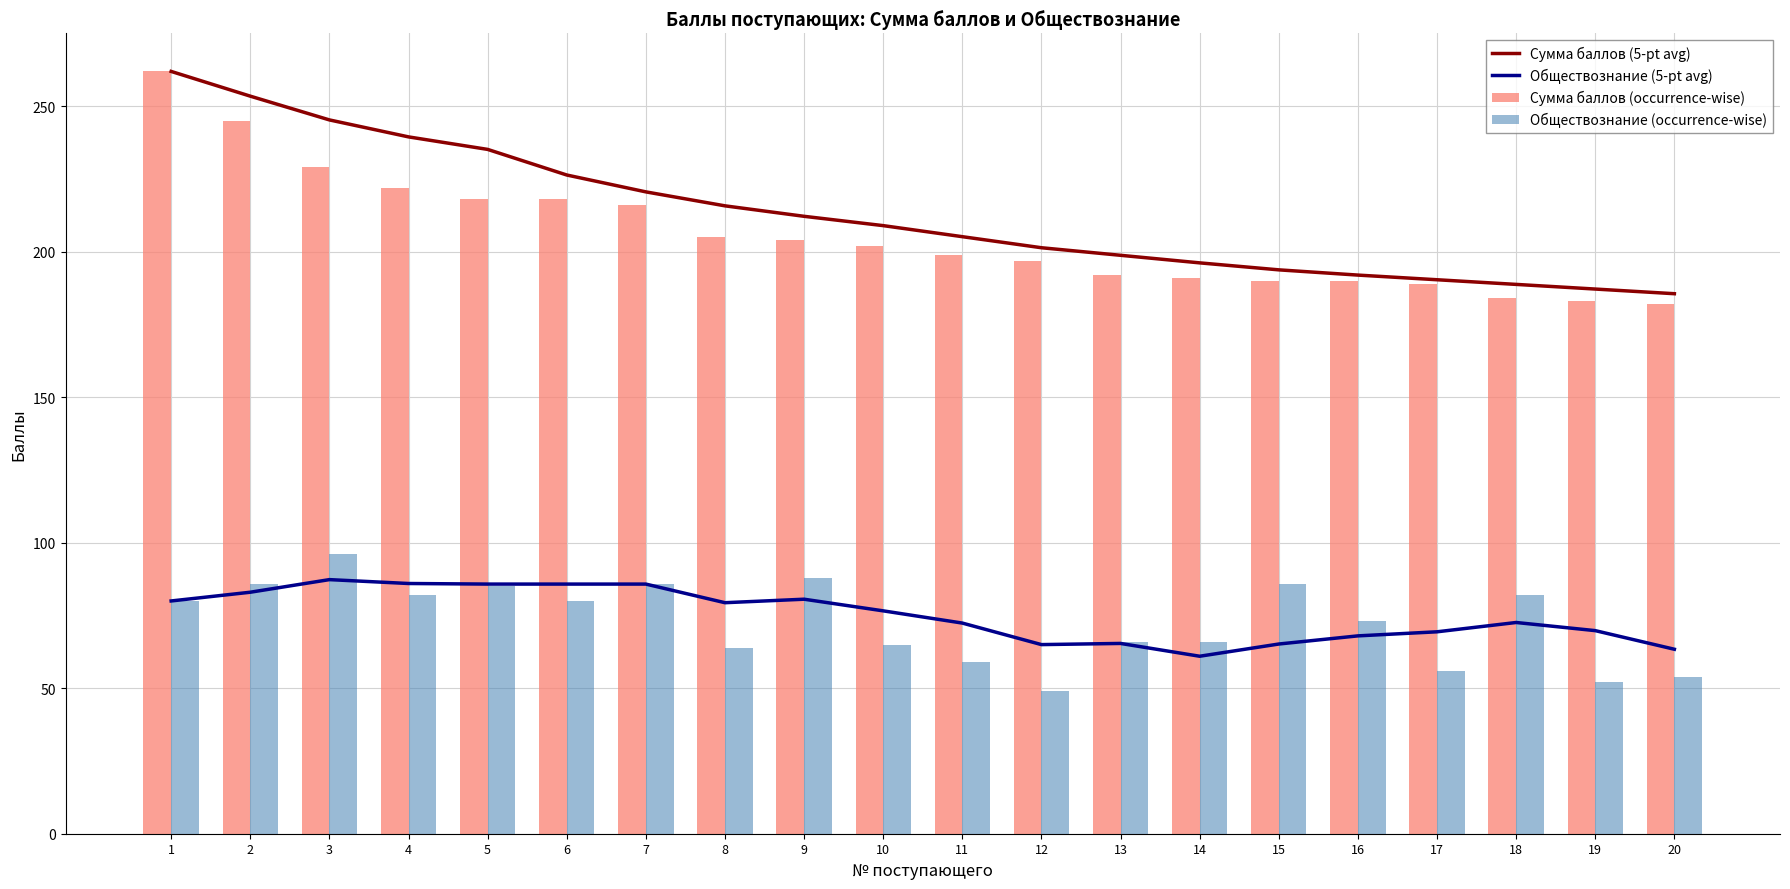

At which category is the sum across all series the highest?

1